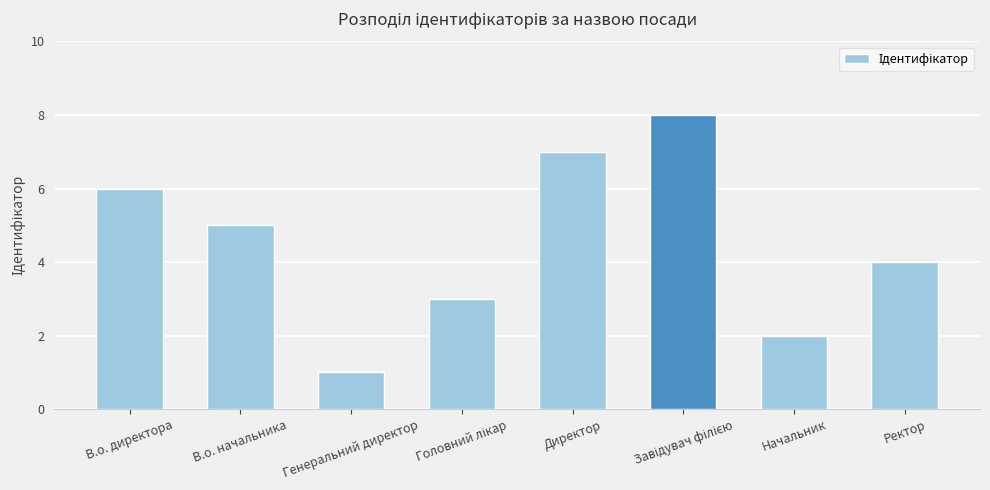

Which category has the lowest value across all series?

Генеральний директор